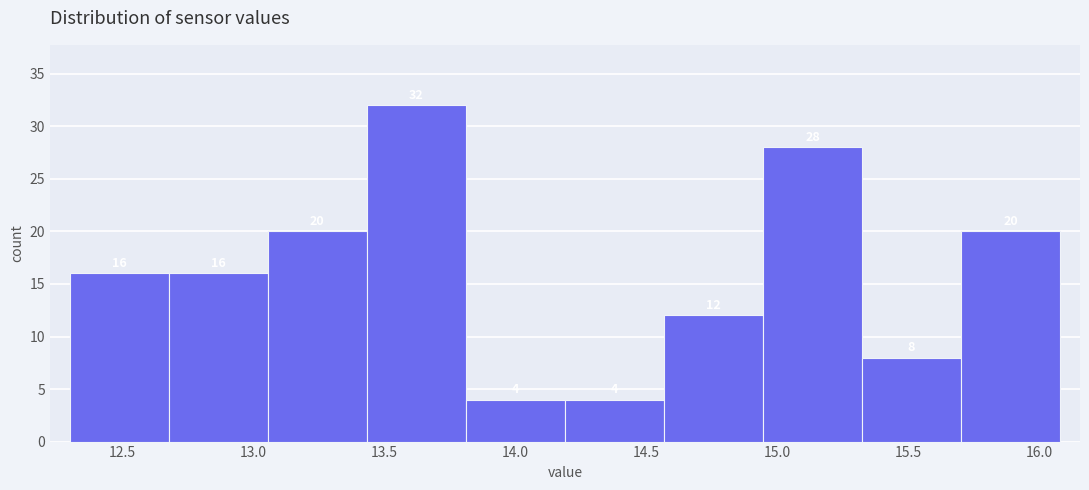

How tall is the bar that spans 13.05 to 13.45 on the x-axis? The bar edges are not printed on the chart, so give them approximately, as read against the axis.

20